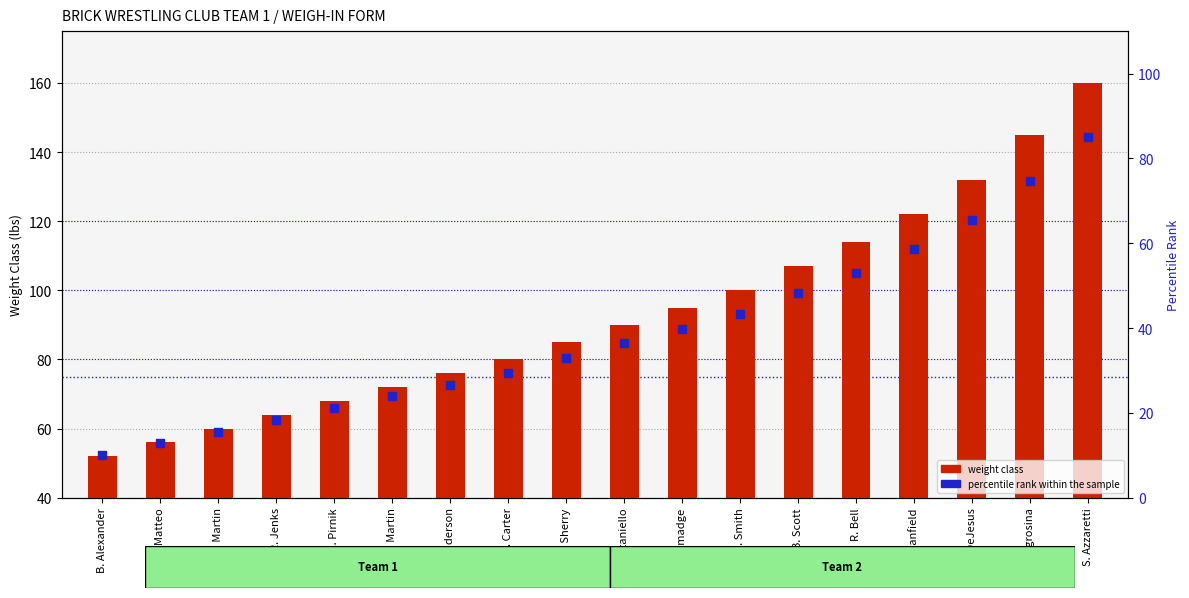

Which series has the largest total across all categories?

weight class